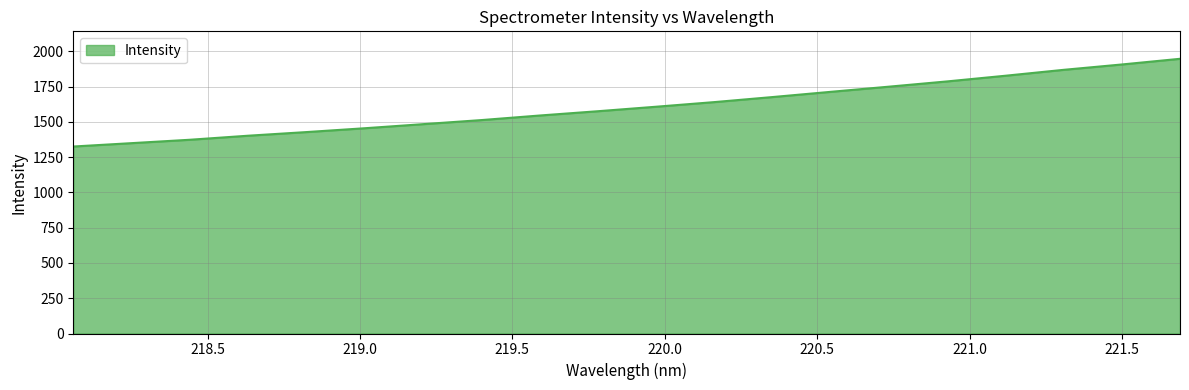

What is the difference between the maximum and second lowest values?

597.8